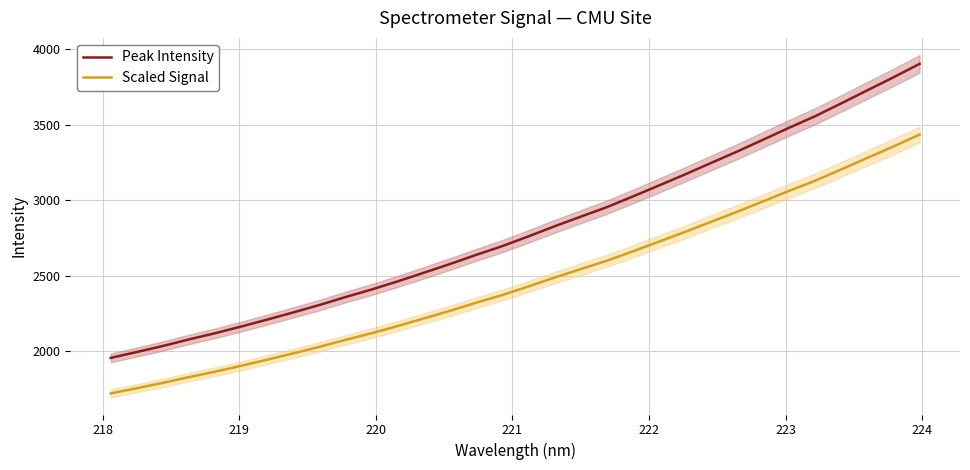

What is the sum of all Peak Intensity values?

89639.8